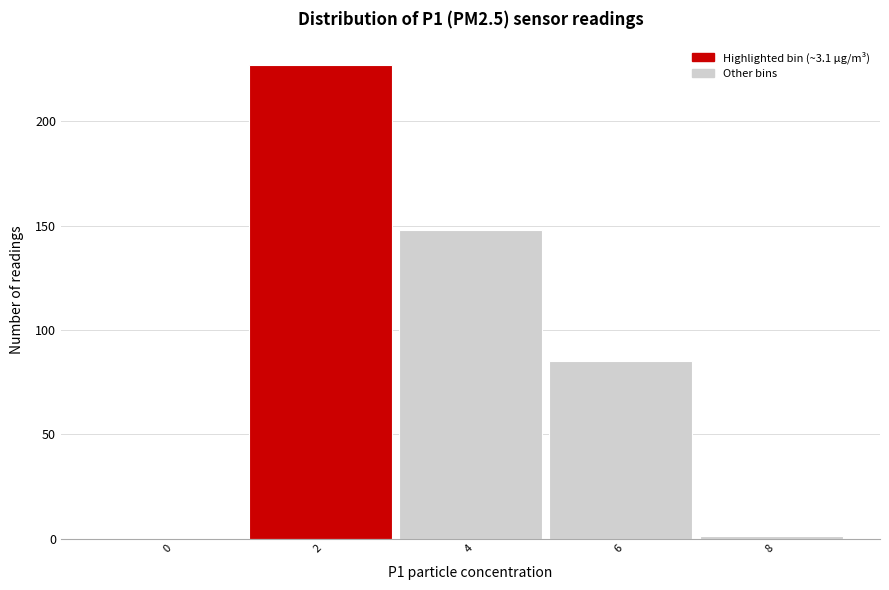

Reading right to left, what are all the values shown in this chart?

8=1	6=85	4=148	2=227	0=0